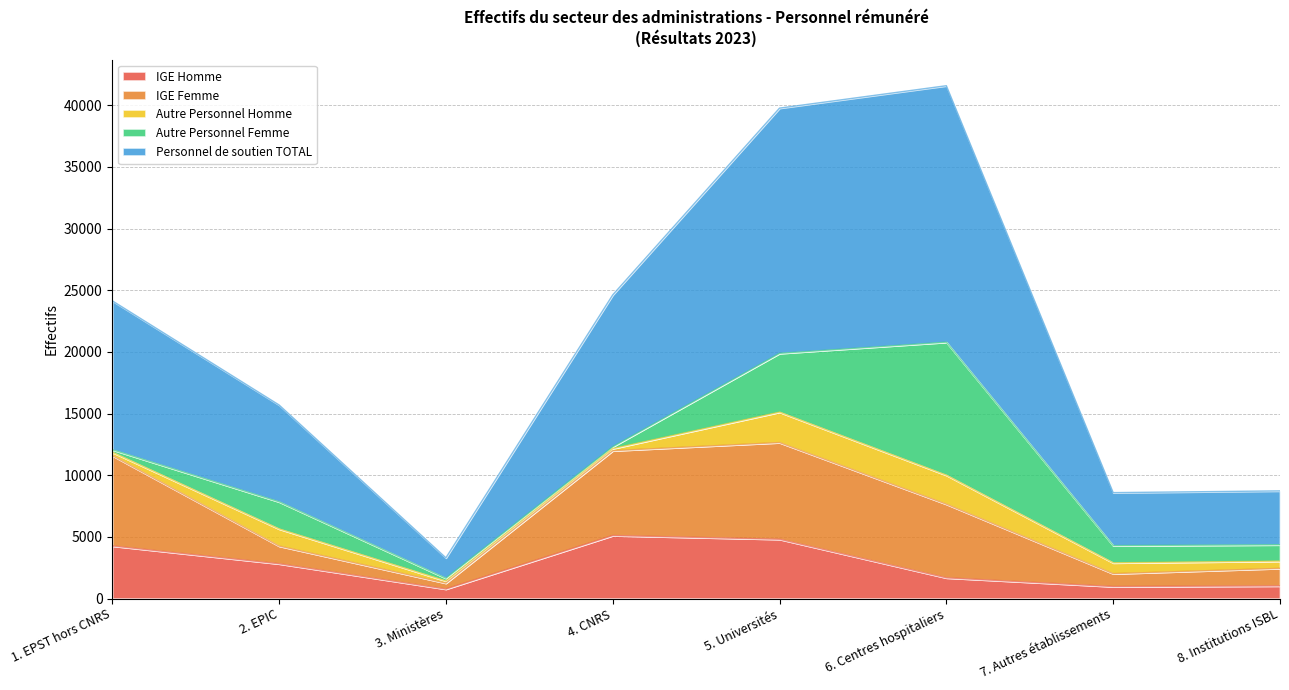

Is it true that Autre Personnel Femme equals 4763 at 5. Universités?

True